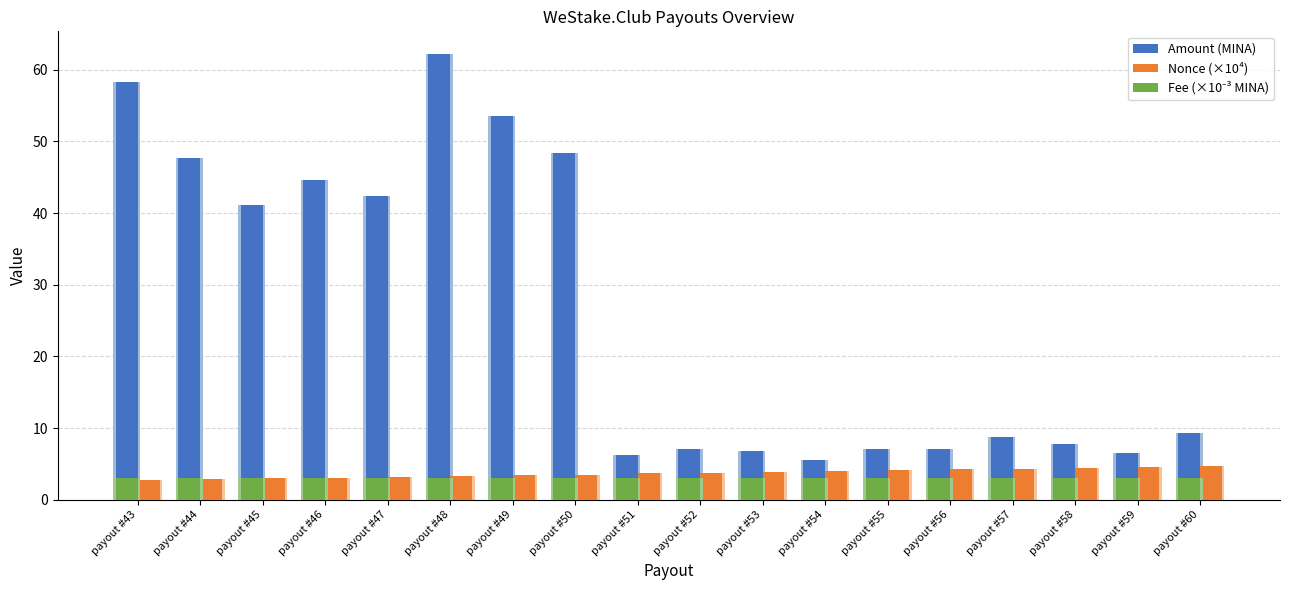

Which category has the lowest value in the Fee (×10⁻³ MINA) series?

payout #43